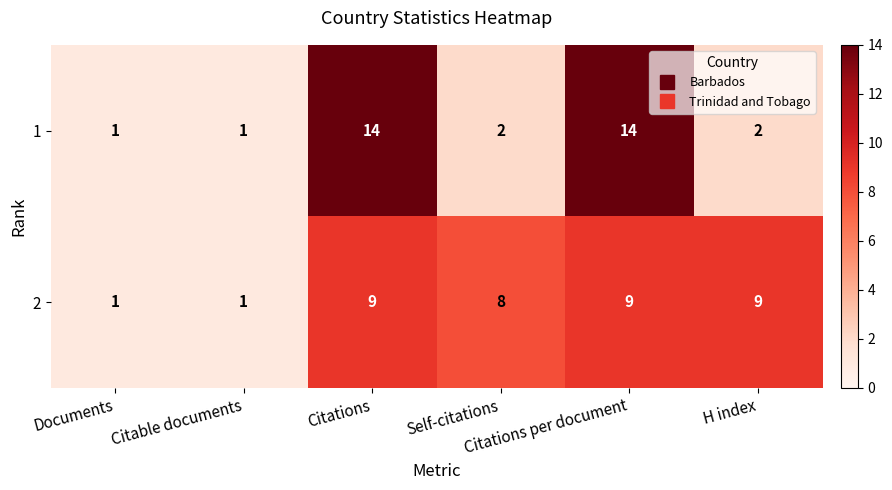

What is the sum of all 1 values?

34